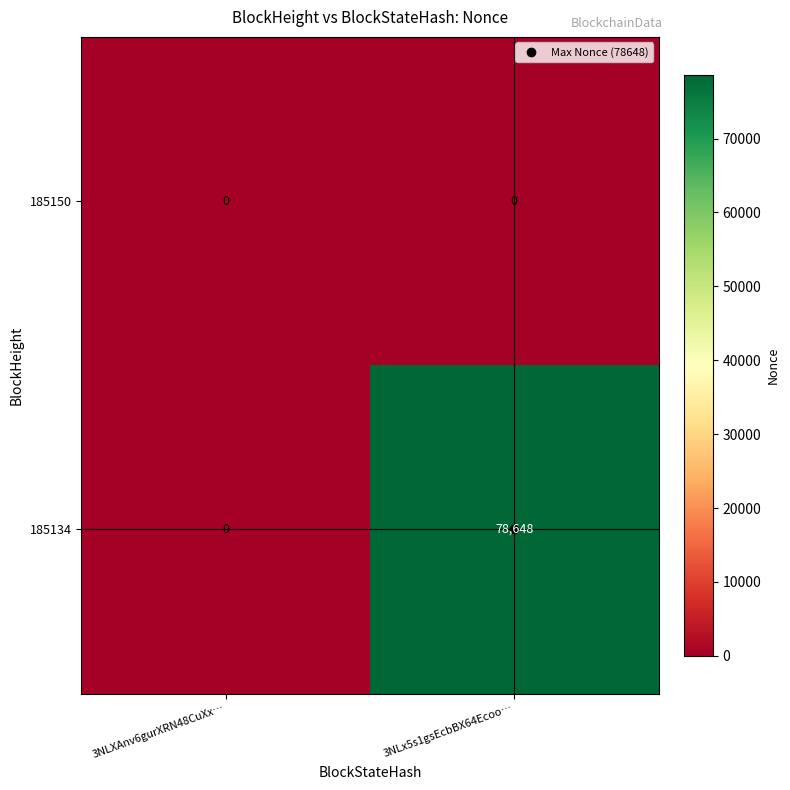

List the series in order of their peak value, lowest first.

185150, 185134